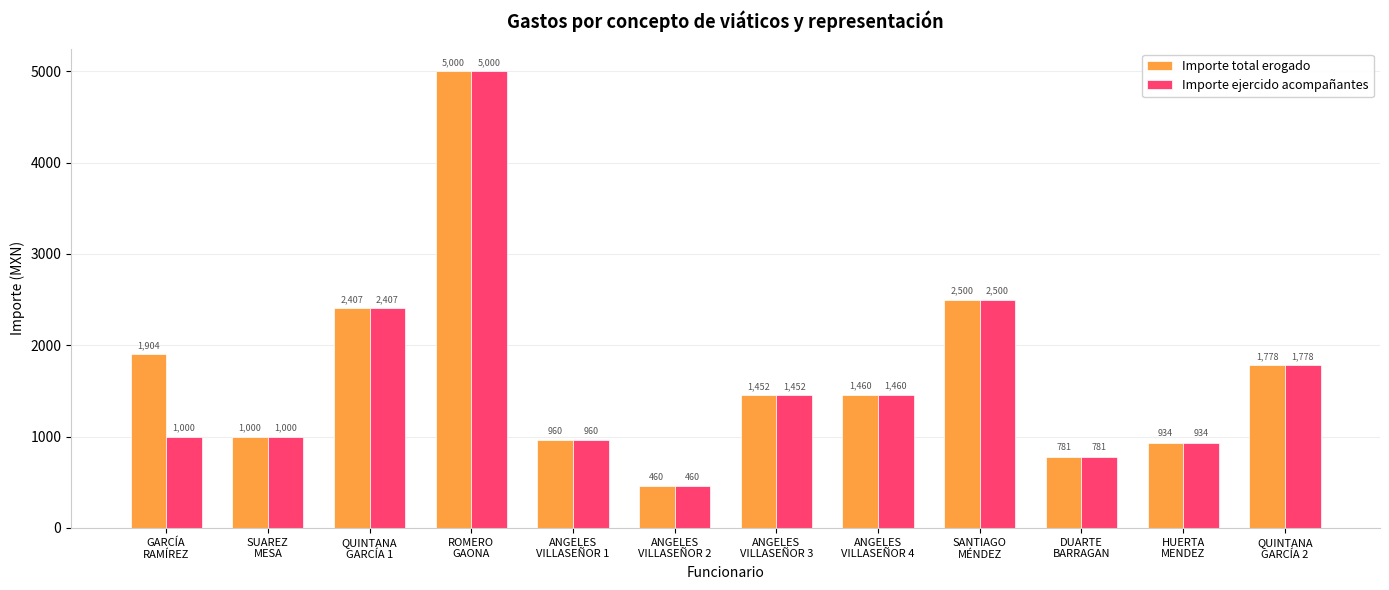

The value of Importe total erogado at QUINTANA
GARCÍA 2 is 1778.5. True or false?

True